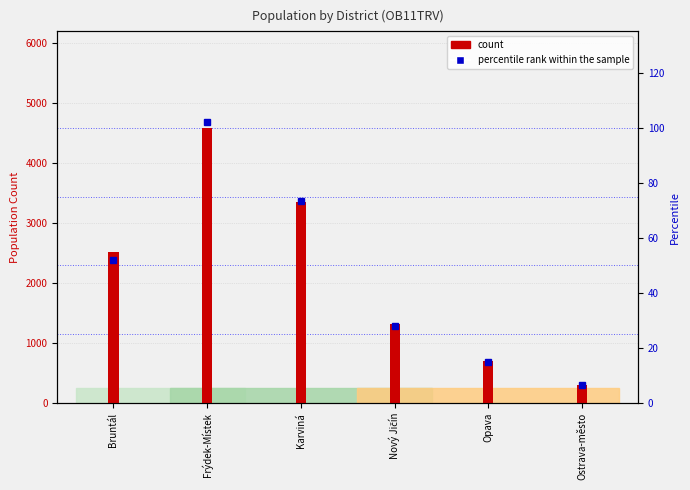

How many bars are there in total?

6